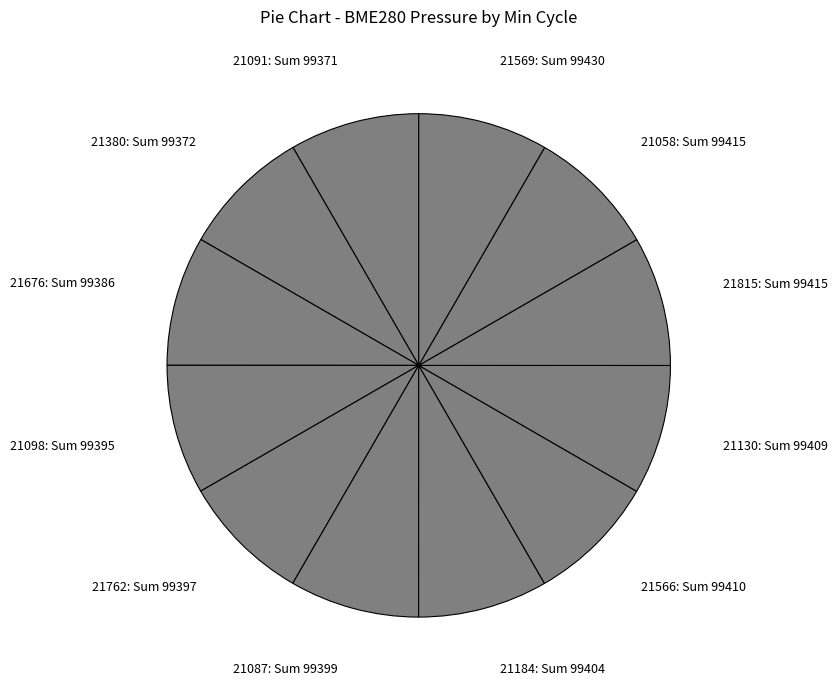

Does any single category account for the majority?

No